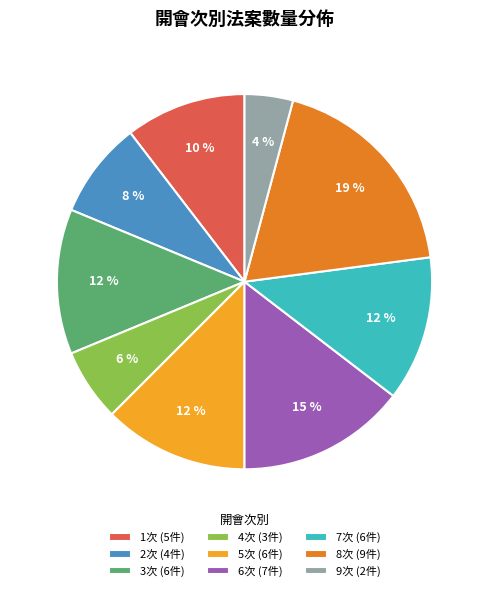

What is the largest slice in the pie chart?

8次 (9件)